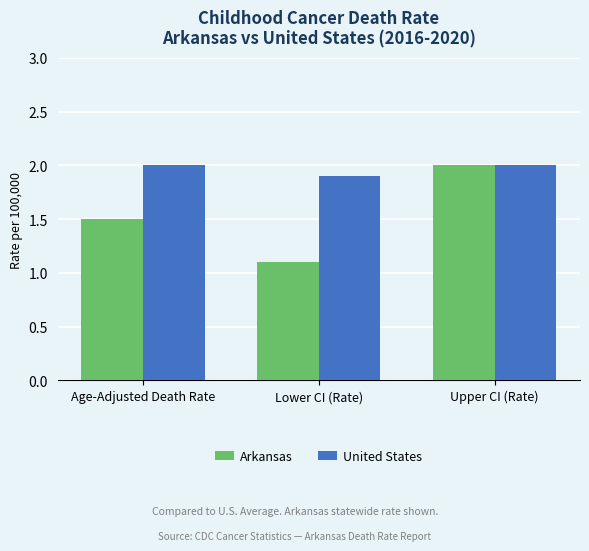

What is the lowest value of the United States series?

1.9